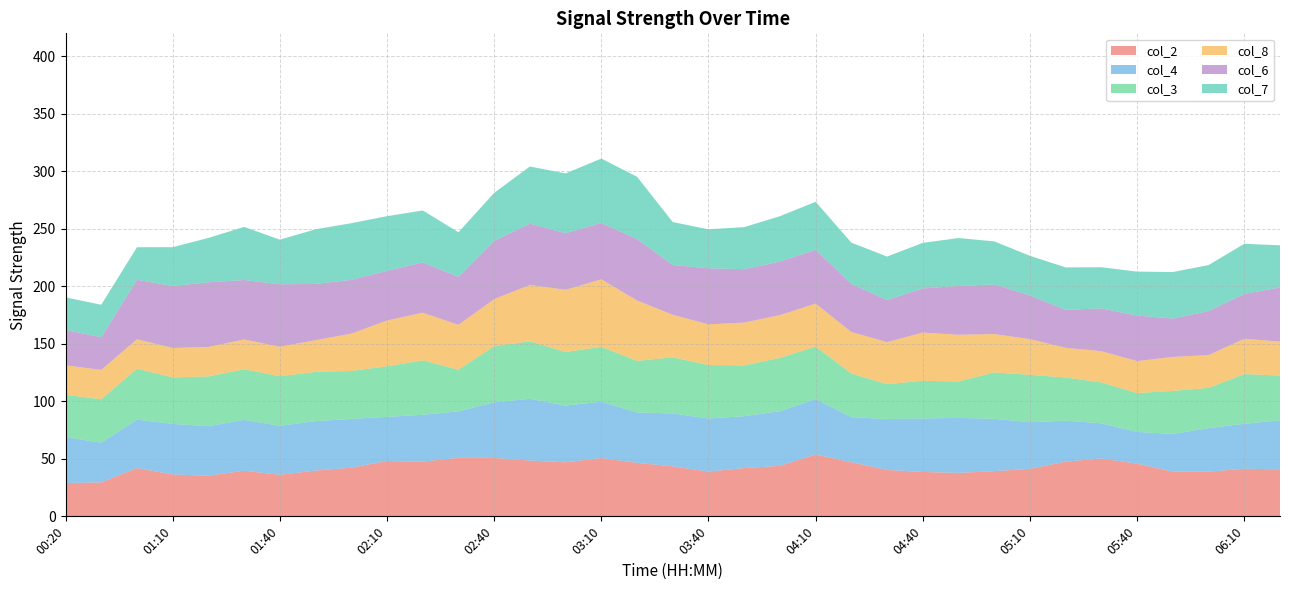

What is the lowest value of the col_2 series?

29.0